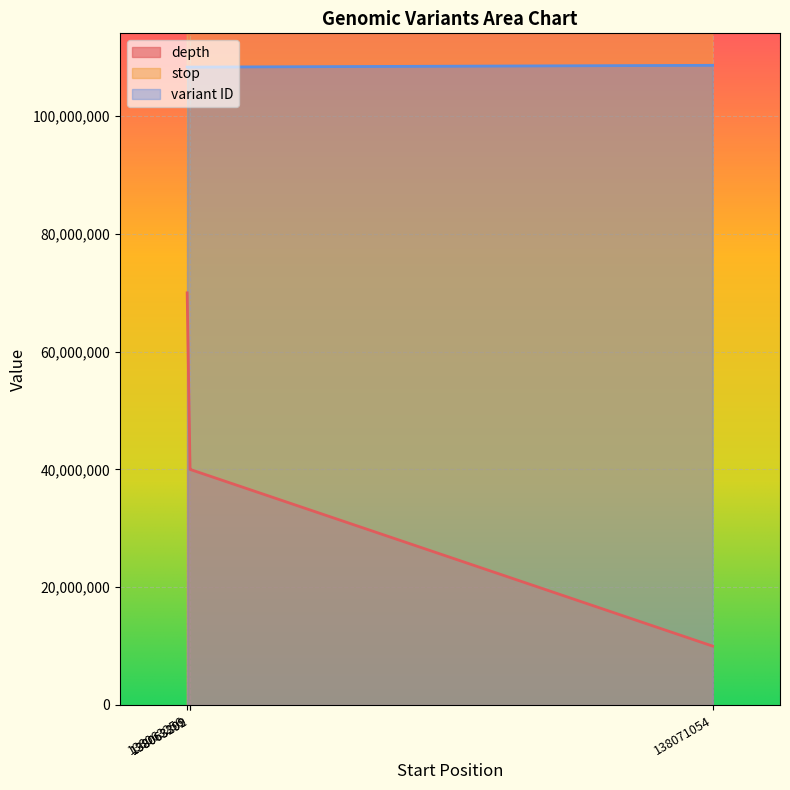

Reading right to left, what are all the values shown in this chart?

depth: 10000000	40000000	40000000	70000000
stop: 138071055	138063303	138063300	138063257
variant ID: 108645781	108344454	108344452	108344450